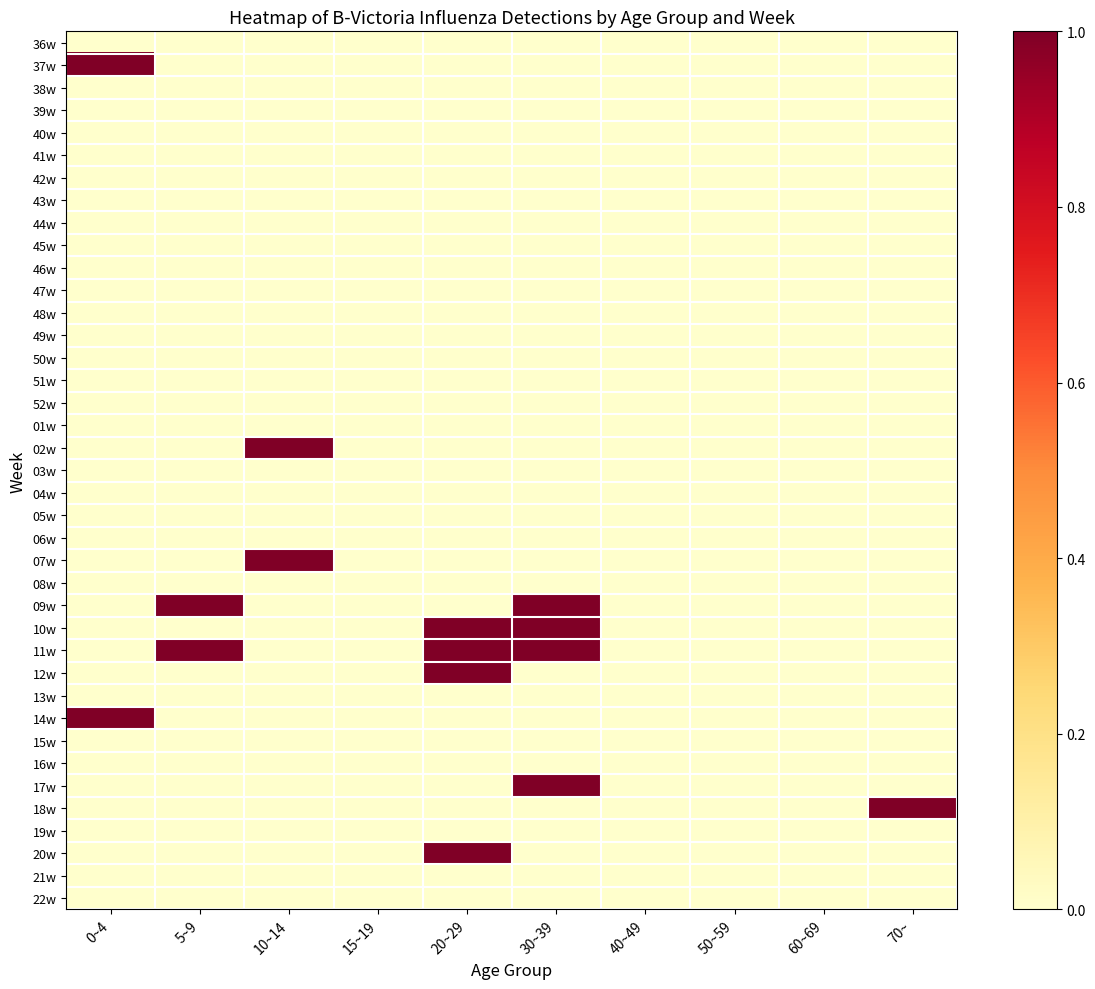

Reading left to right, extract all data points from this chart.

36w: 0~4=0	5~9=0	10~14=0	15~19=0	20~29=0	30~39=0	40~49=0	50~59=0	60~69=0	70~=0
37w: 0~4=1	5~9=0	10~14=0	15~19=0	20~29=0	30~39=0	40~49=0	50~59=0	60~69=0	70~=0
38w: 0~4=0	5~9=0	10~14=0	15~19=0	20~29=0	30~39=0	40~49=0	50~59=0	60~69=0	70~=0
39w: 0~4=0	5~9=0	10~14=0	15~19=0	20~29=0	30~39=0	40~49=0	50~59=0	60~69=0	70~=0
40w: 0~4=0	5~9=0	10~14=0	15~19=0	20~29=0	30~39=0	40~49=0	50~59=0	60~69=0	70~=0
41w: 0~4=0	5~9=0	10~14=0	15~19=0	20~29=0	30~39=0	40~49=0	50~59=0	60~69=0	70~=0
42w: 0~4=0	5~9=0	10~14=0	15~19=0	20~29=0	30~39=0	40~49=0	50~59=0	60~69=0	70~=0
43w: 0~4=0	5~9=0	10~14=0	15~19=0	20~29=0	30~39=0	40~49=0	50~59=0	60~69=0	70~=0
44w: 0~4=0	5~9=0	10~14=0	15~19=0	20~29=0	30~39=0	40~49=0	50~59=0	60~69=0	70~=0
45w: 0~4=0	5~9=0	10~14=0	15~19=0	20~29=0	30~39=0	40~49=0	50~59=0	60~69=0	70~=0
46w: 0~4=0	5~9=0	10~14=0	15~19=0	20~29=0	30~39=0	40~49=0	50~59=0	60~69=0	70~=0
47w: 0~4=0	5~9=0	10~14=0	15~19=0	20~29=0	30~39=0	40~49=0	50~59=0	60~69=0	70~=0
48w: 0~4=0	5~9=0	10~14=0	15~19=0	20~29=0	30~39=0	40~49=0	50~59=0	60~69=0	70~=0
49w: 0~4=0	5~9=0	10~14=0	15~19=0	20~29=0	30~39=0	40~49=0	50~59=0	60~69=0	70~=0
50w: 0~4=0	5~9=0	10~14=0	15~19=0	20~29=0	30~39=0	40~49=0	50~59=0	60~69=0	70~=0
51w: 0~4=0	5~9=0	10~14=0	15~19=0	20~29=0	30~39=0	40~49=0	50~59=0	60~69=0	70~=0
52w: 0~4=0	5~9=0	10~14=0	15~19=0	20~29=0	30~39=0	40~49=0	50~59=0	60~69=0	70~=0
01w: 0~4=0	5~9=0	10~14=0	15~19=0	20~29=0	30~39=0	40~49=0	50~59=0	60~69=0	70~=0
02w: 0~4=0	5~9=0	10~14=1	15~19=0	20~29=0	30~39=0	40~49=0	50~59=0	60~69=0	70~=0
03w: 0~4=0	5~9=0	10~14=0	15~19=0	20~29=0	30~39=0	40~49=0	50~59=0	60~69=0	70~=0
04w: 0~4=0	5~9=0	10~14=0	15~19=0	20~29=0	30~39=0	40~49=0	50~59=0	60~69=0	70~=0
05w: 0~4=0	5~9=0	10~14=0	15~19=0	20~29=0	30~39=0	40~49=0	50~59=0	60~69=0	70~=0
06w: 0~4=0	5~9=0	10~14=0	15~19=0	20~29=0	30~39=0	40~49=0	50~59=0	60~69=0	70~=0
07w: 0~4=0	5~9=0	10~14=1	15~19=0	20~29=0	30~39=0	40~49=0	50~59=0	60~69=0	70~=0
08w: 0~4=0	5~9=0	10~14=0	15~19=0	20~29=0	30~39=0	40~49=0	50~59=0	60~69=0	70~=0
09w: 0~4=0	5~9=1	10~14=0	15~19=0	20~29=0	30~39=1	40~49=0	50~59=0	60~69=0	70~=0
10w: 0~4=0	5~9=0	10~14=0	15~19=0	20~29=1	30~39=1	40~49=0	50~59=0	60~69=0	70~=0
11w: 0~4=0	5~9=1	10~14=0	15~19=0	20~29=1	30~39=1	40~49=0	50~59=0	60~69=0	70~=0
12w: 0~4=0	5~9=0	10~14=0	15~19=0	20~29=1	30~39=0	40~49=0	50~59=0	60~69=0	70~=0
13w: 0~4=0	5~9=0	10~14=0	15~19=0	20~29=0	30~39=0	40~49=0	50~59=0	60~69=0	70~=0
14w: 0~4=1	5~9=0	10~14=0	15~19=0	20~29=0	30~39=0	40~49=0	50~59=0	60~69=0	70~=0
15w: 0~4=0	5~9=0	10~14=0	15~19=0	20~29=0	30~39=0	40~49=0	50~59=0	60~69=0	70~=0
16w: 0~4=0	5~9=0	10~14=0	15~19=0	20~29=0	30~39=0	40~49=0	50~59=0	60~69=0	70~=0
17w: 0~4=0	5~9=0	10~14=0	15~19=0	20~29=0	30~39=1	40~49=0	50~59=0	60~69=0	70~=0
18w: 0~4=0	5~9=0	10~14=0	15~19=0	20~29=0	30~39=0	40~49=0	50~59=0	60~69=0	70~=1
19w: 0~4=0	5~9=0	10~14=0	15~19=0	20~29=0	30~39=0	40~49=0	50~59=0	60~69=0	70~=0
20w: 0~4=0	5~9=0	10~14=0	15~19=0	20~29=1	30~39=0	40~49=0	50~59=0	60~69=0	70~=0
21w: 0~4=0	5~9=0	10~14=0	15~19=0	20~29=0	30~39=0	40~49=0	50~59=0	60~69=0	70~=0
22w: 0~4=0	5~9=0	10~14=0	15~19=0	20~29=0	30~39=0	40~49=0	50~59=0	60~69=0	70~=0